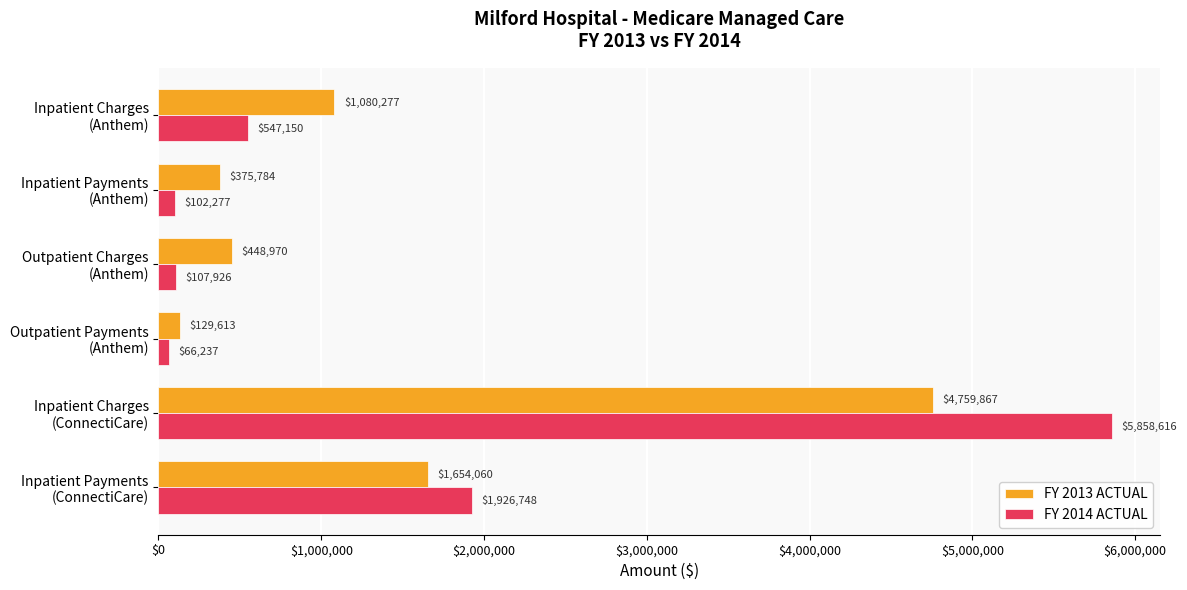

Which series has the largest range (max minus min)?

FY 2014 ACTUAL